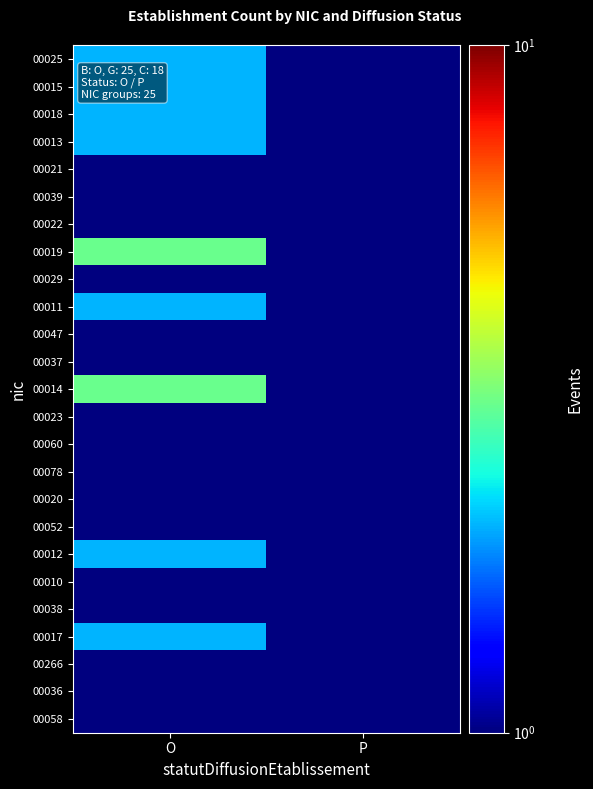

What is the greatest value displayed?

3.0